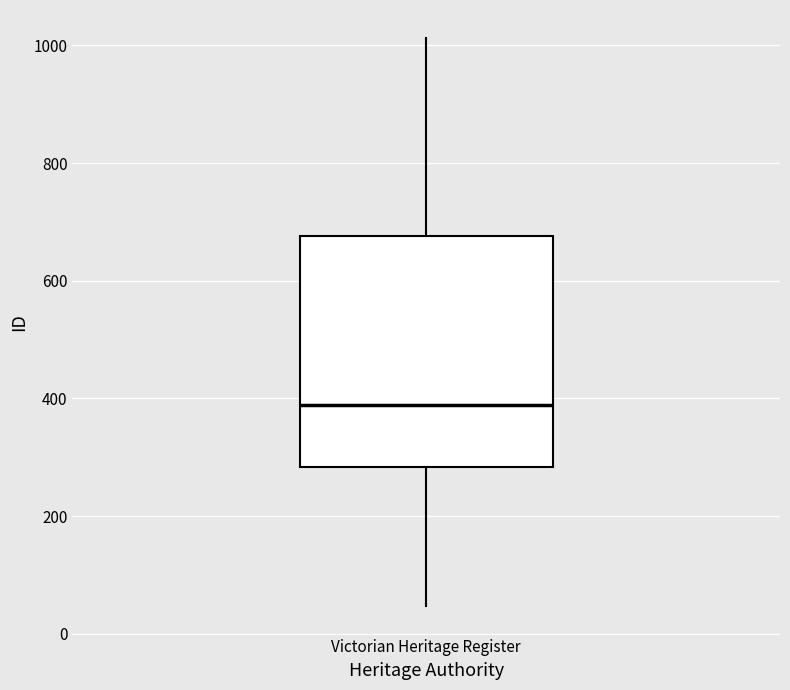

Where does the median line of the box for Victorian Heritage Register sit on the y-axis? The values are not printed on the chart, so give them approximately, as read against the axis.

380